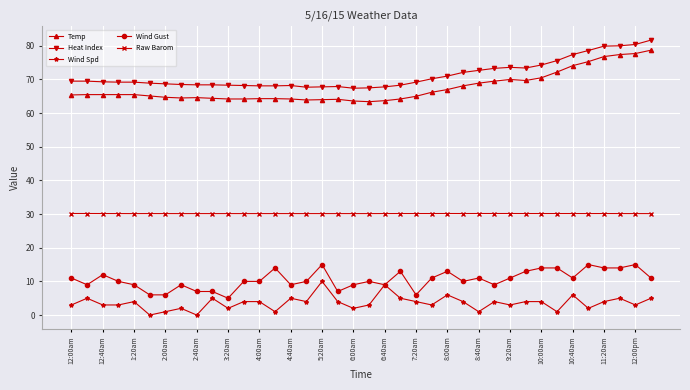

True or false: Wind Gust has more than 1 points higher than both neighbors.

True